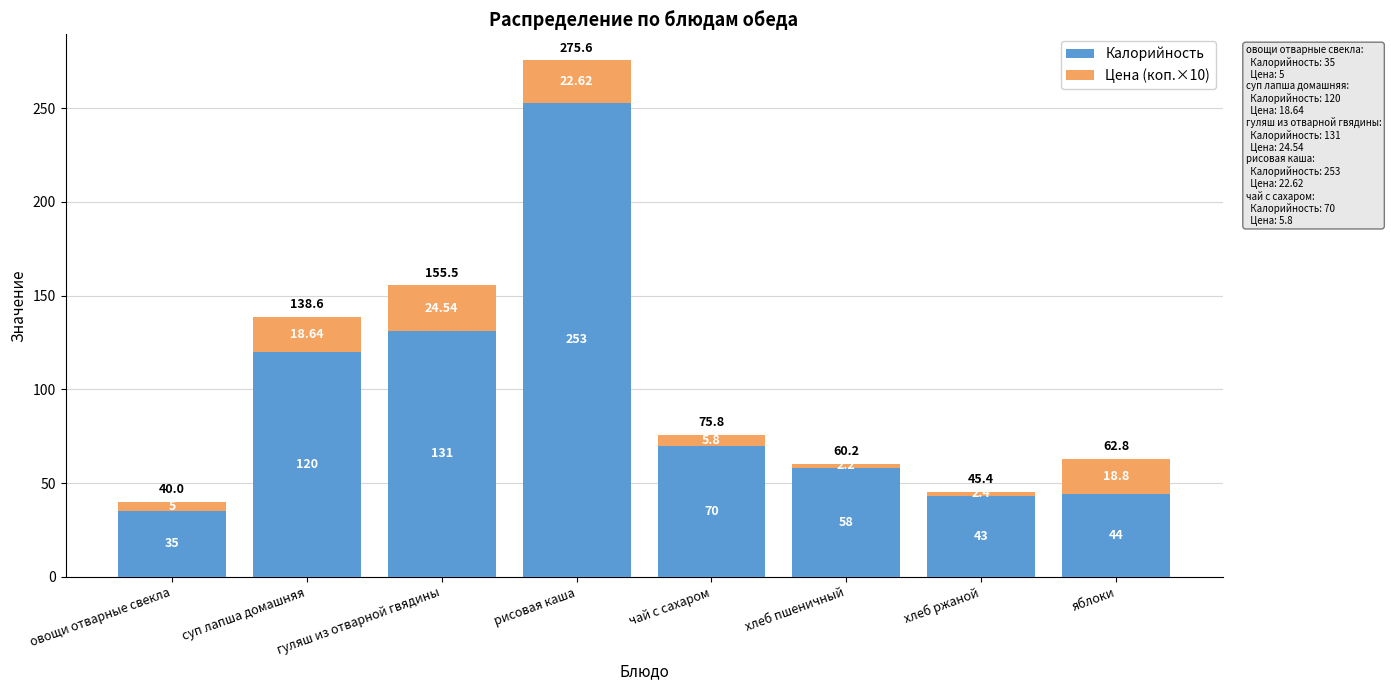

Are the bars grouped side by side (vs. stacked)?

No